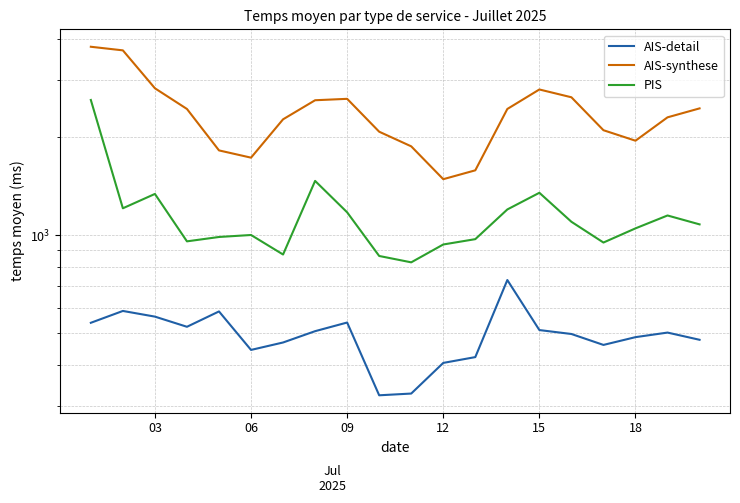

List the series in order of their overall mean, lowest first.

AIS-detail, PIS, AIS-synthese